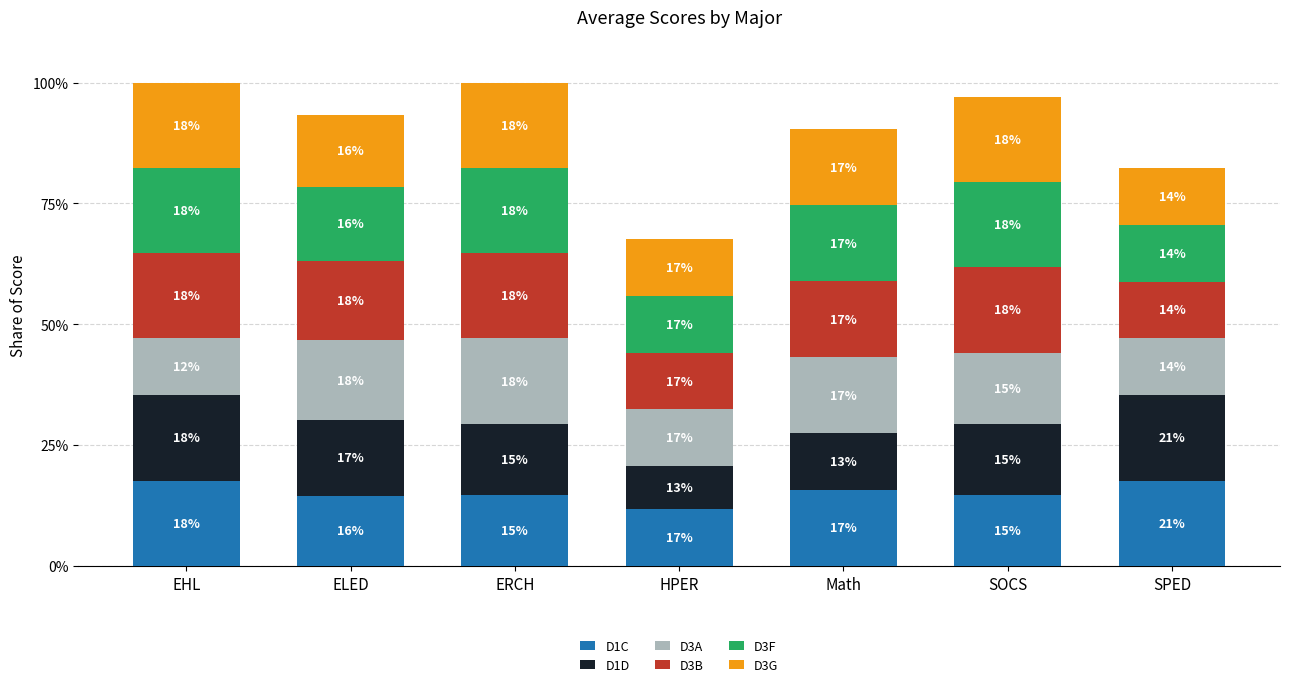

What are all the series names shown in the legend?

D1C, D1D, D3A, D3B, D3F, D3G